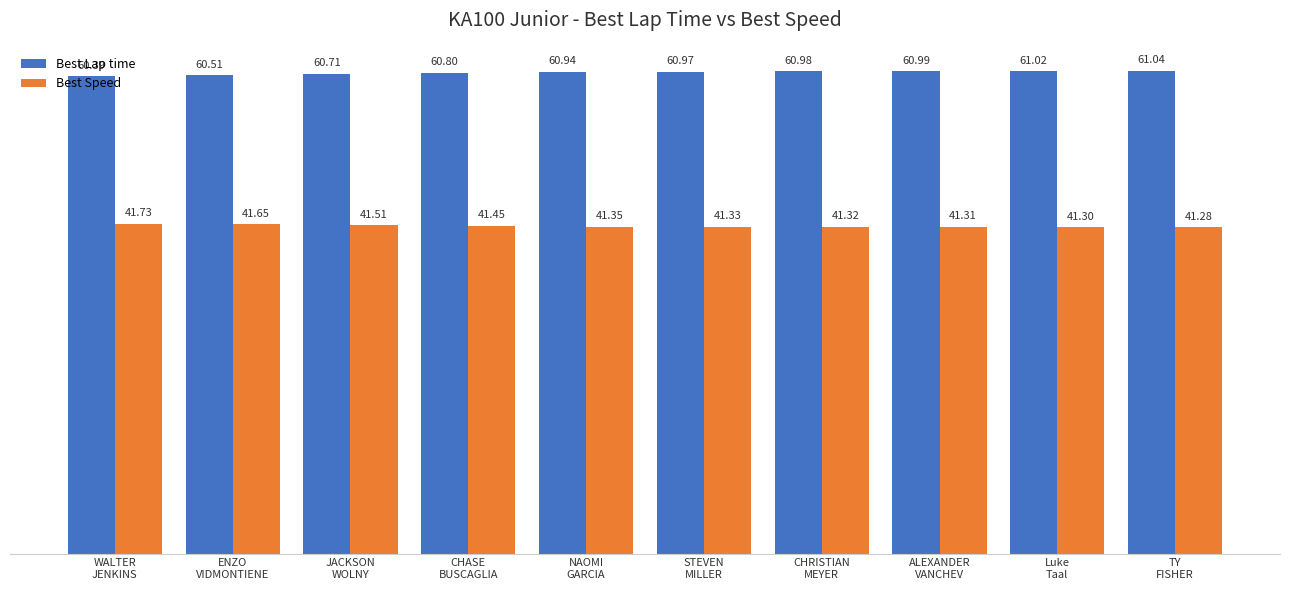

What is the total value across all series at JACKSON
WOLNY?

102.2